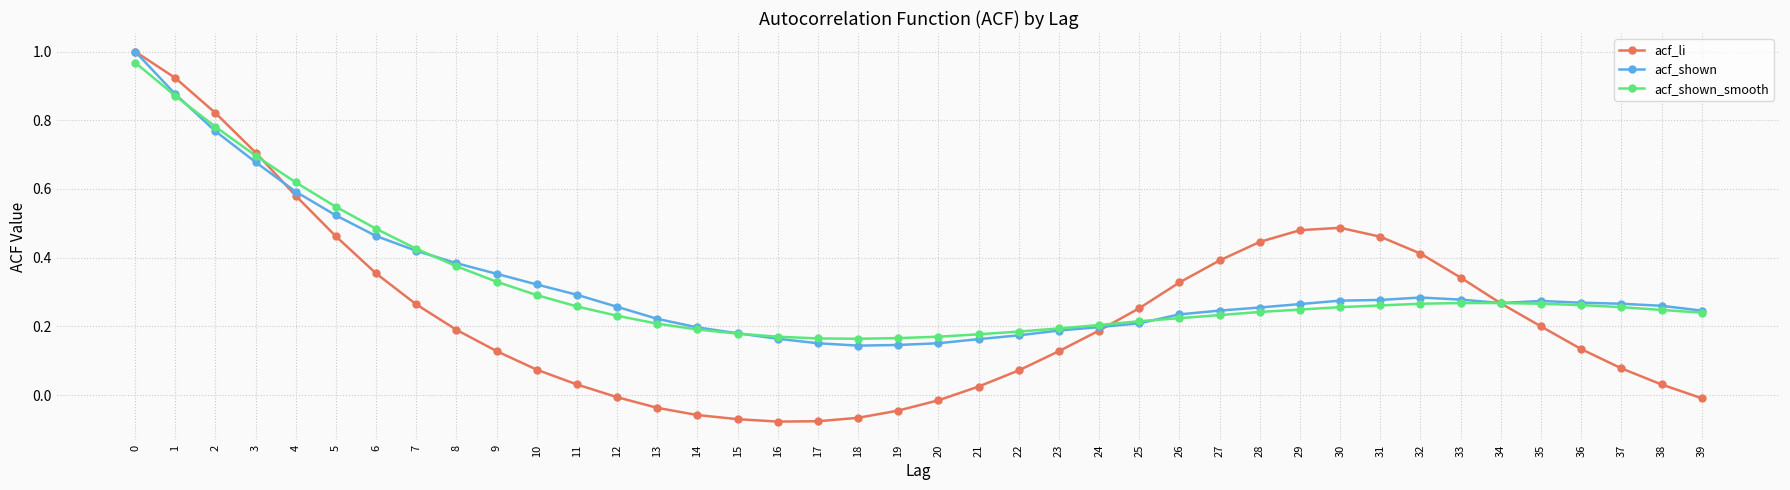

What is the total value across all series at 1?

2.7